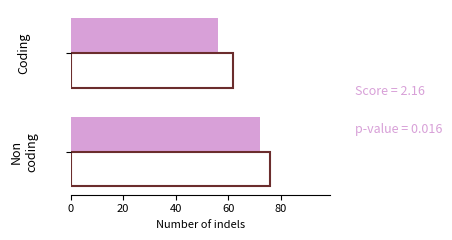

What is the smallest value displayed?

56